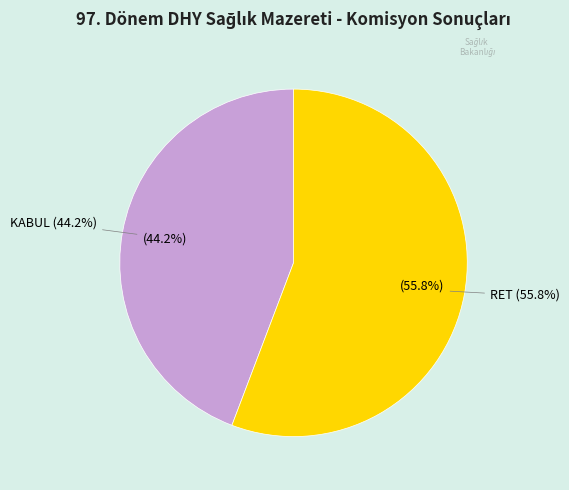

Which category accounts for the majority?

RET